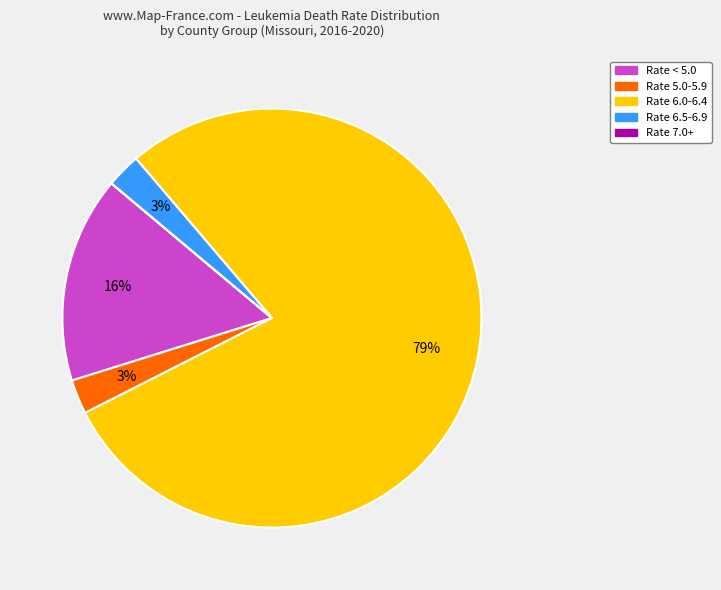

To the nearest percent, what is the average slice percentage?

20%